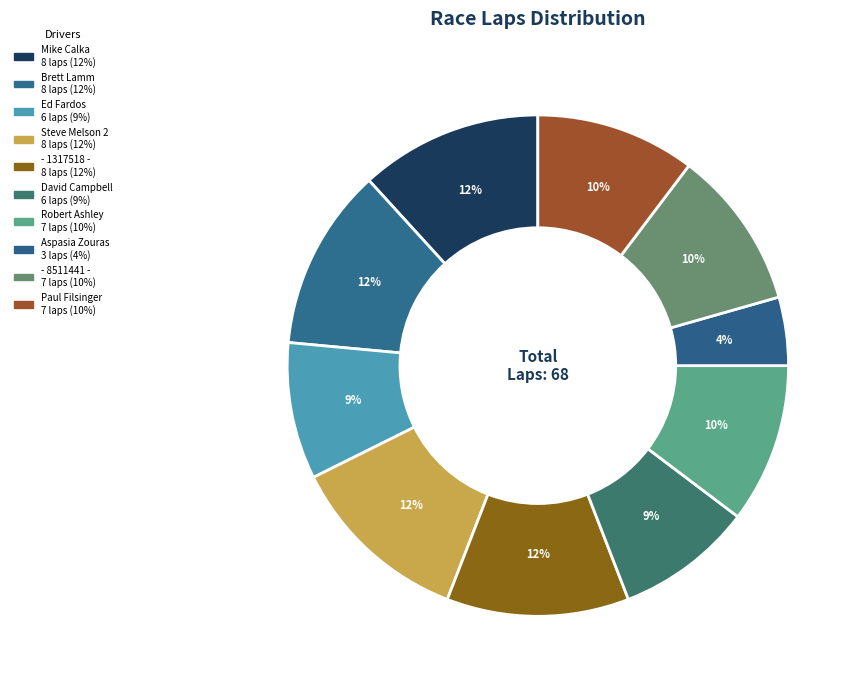

To the nearest percent, what portion does - 8511441 - represent?

10%